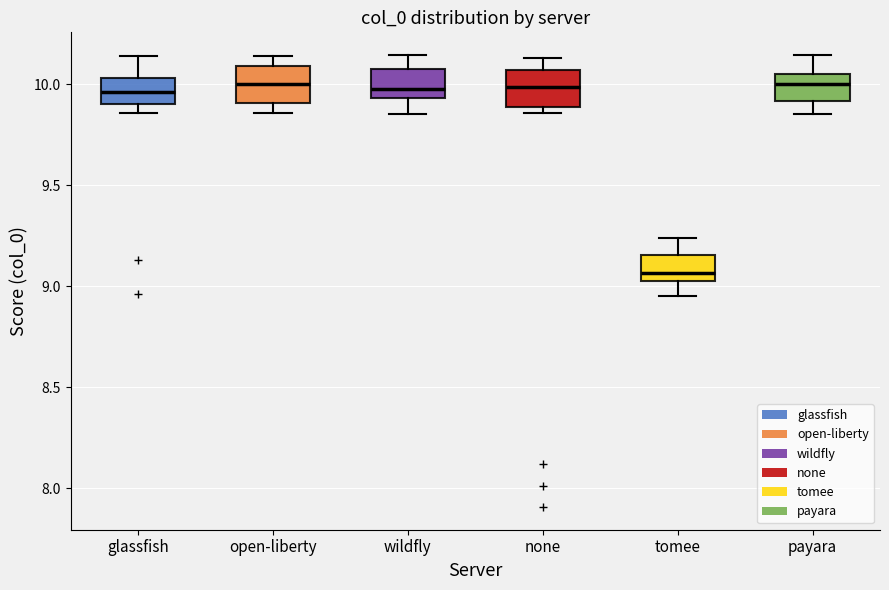

Reading left to right, read every box against the y-axis: the position of its median line, the range the box covers, and the ends of its whiskers. The values are not printed on the chart, so give them approximately, as read against the axis.

glassfish: median 9.95, box 9.90 to 10.05, whiskers 9.85 to 10.15
open-liberty: median 10.00, box 9.90 to 10.10, whiskers 9.85 to 10.15
wildfly: median 10.00, box 9.95 to 10.10, whiskers 9.85 to 10.15
none: median 10.00, box 9.90 to 10.05, whiskers 9.85 to 10.15
tomee: median 9.05 (just above the box's lower edge), box 9.05 to 9.15, whiskers 8.95 to 9.25
payara: median 10.00, box 9.90 to 10.05, whiskers 9.85 to 10.15